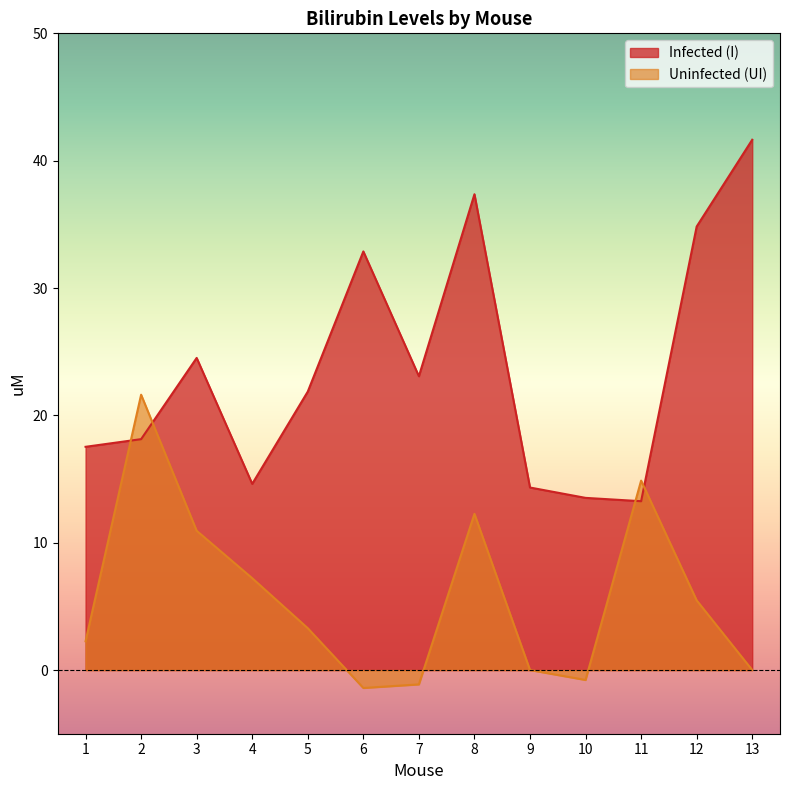

What is the difference between the second highest and second lowest values in the Uninfected (UI) series?

16.0